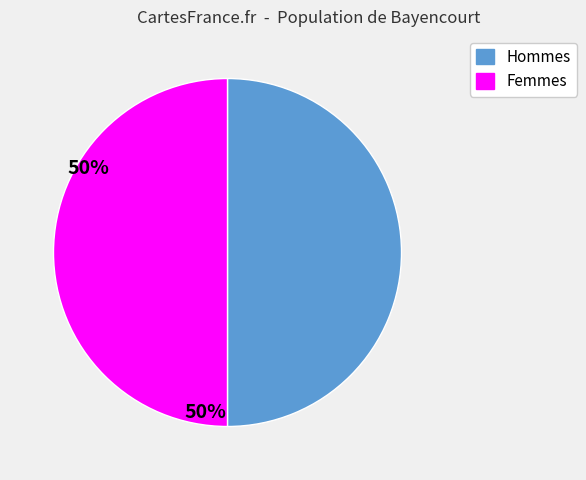

Do Femmes and Hommes together represent more than half of the pie?

Yes